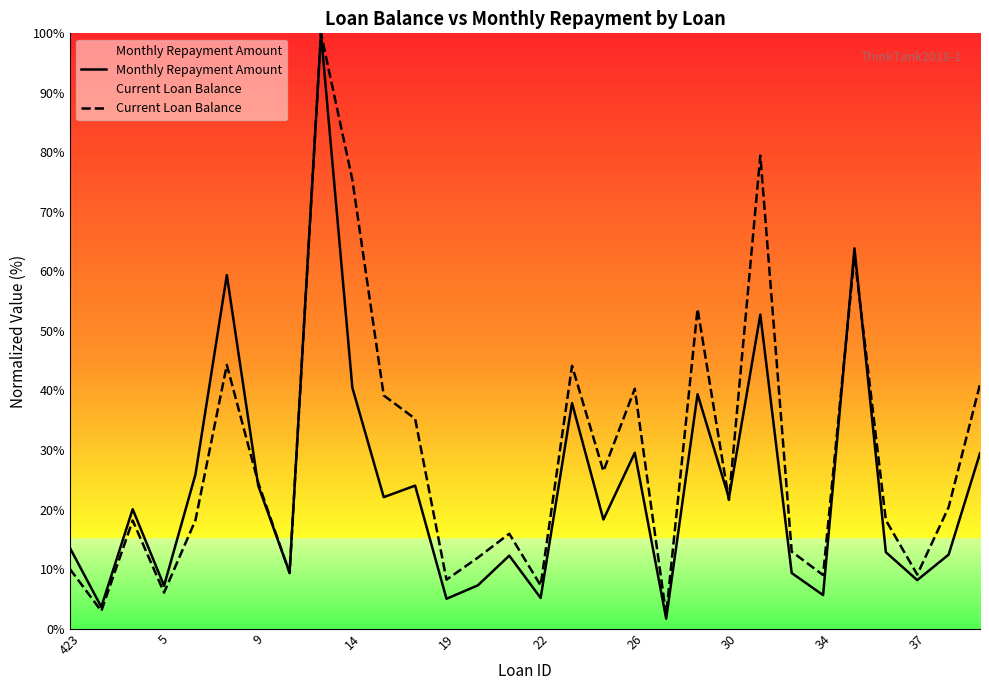

List the series in order of their overall mean, highest first.

Current Loan Balance, Monthly Repayment Amount